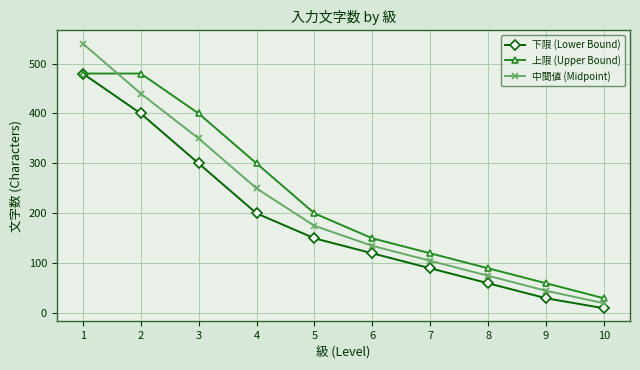

At which label does 上限 (Upper Bound) first exceed 200?

1